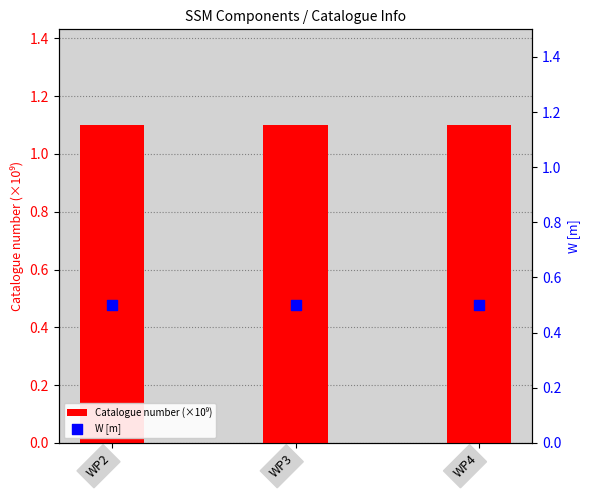

Which series has the widest spread of Y values?

Catalogue number (×10⁹)